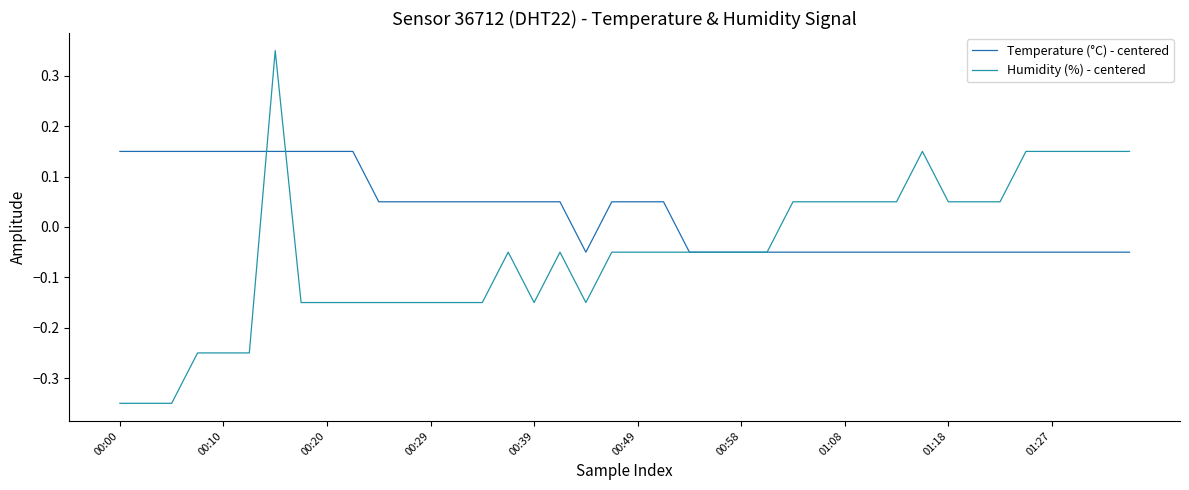

Which series has the largest total across all categories?

Temperature (°C) - centered